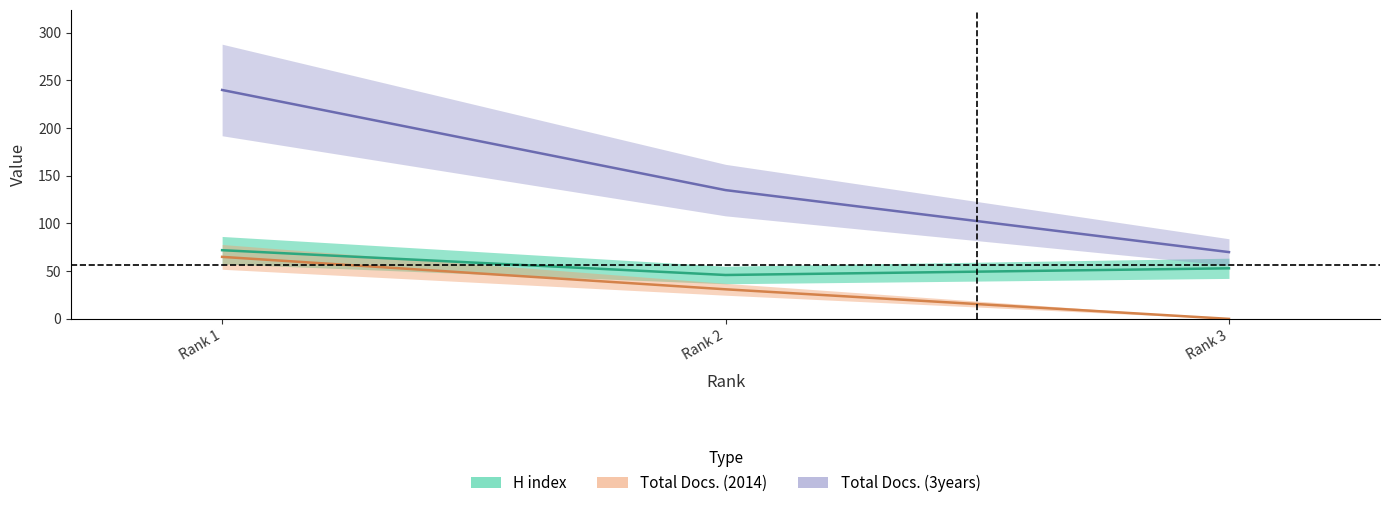

What is the maximum value shown in the chart?

240